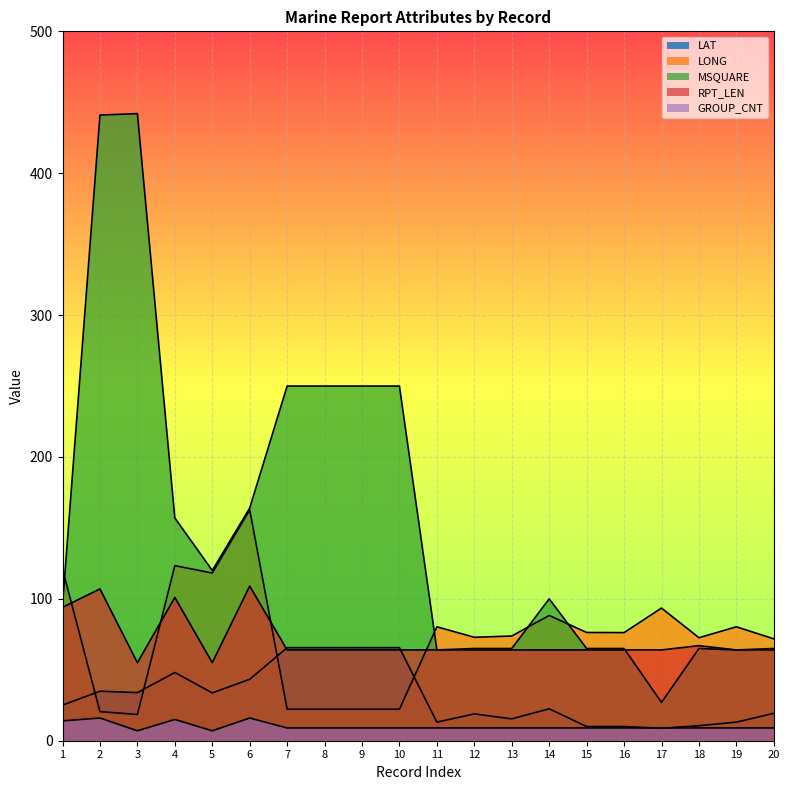

How many lines are shown in the chart?

5